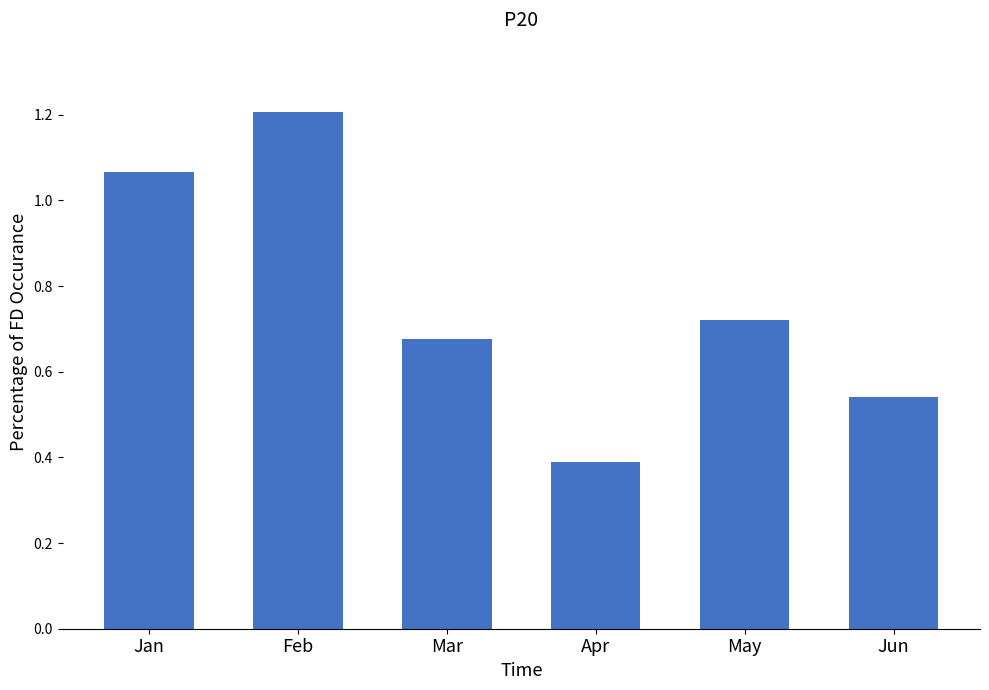

What is the maximum value shown in the chart?

1.2